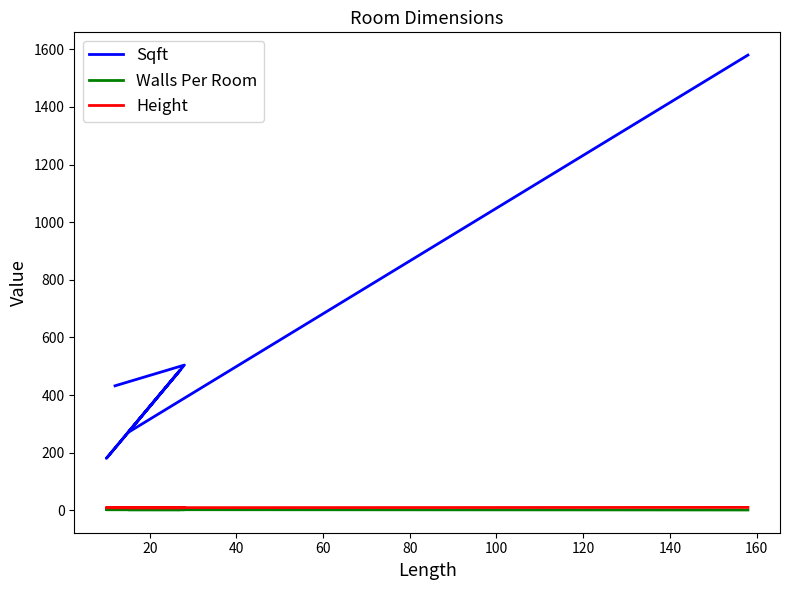

What is the lowest value of the Sqft series?

180